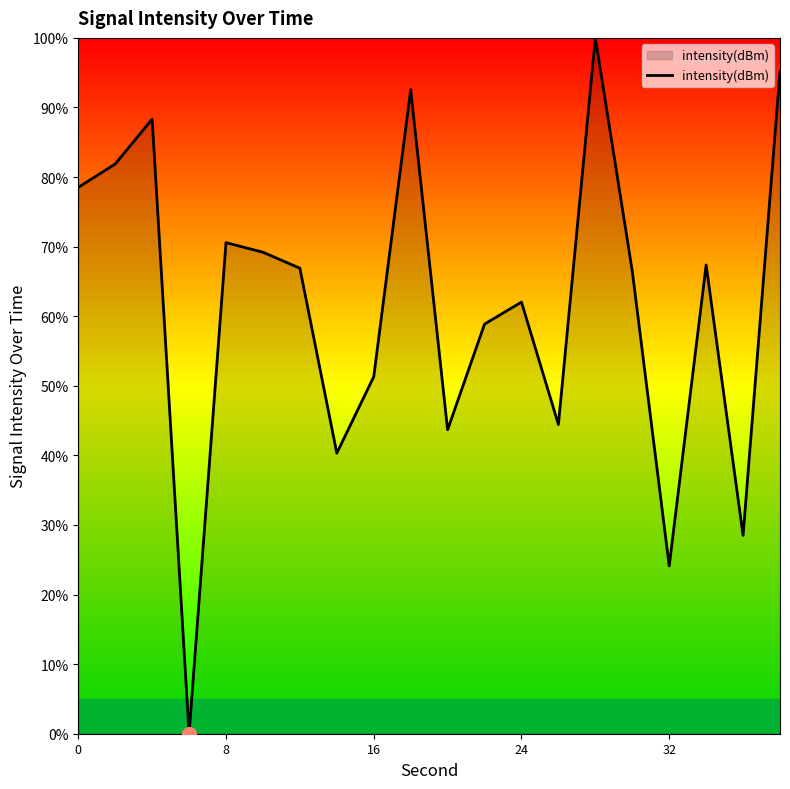

What is the difference between the maximum and minimum values?

100.0